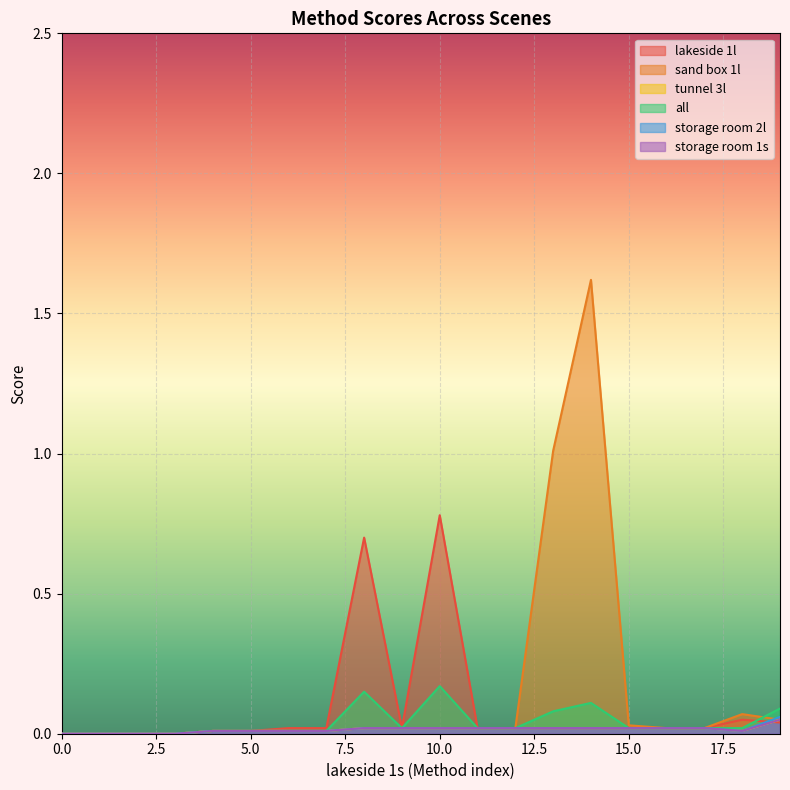

How many storage room 1s values are between 0 and 1?

20